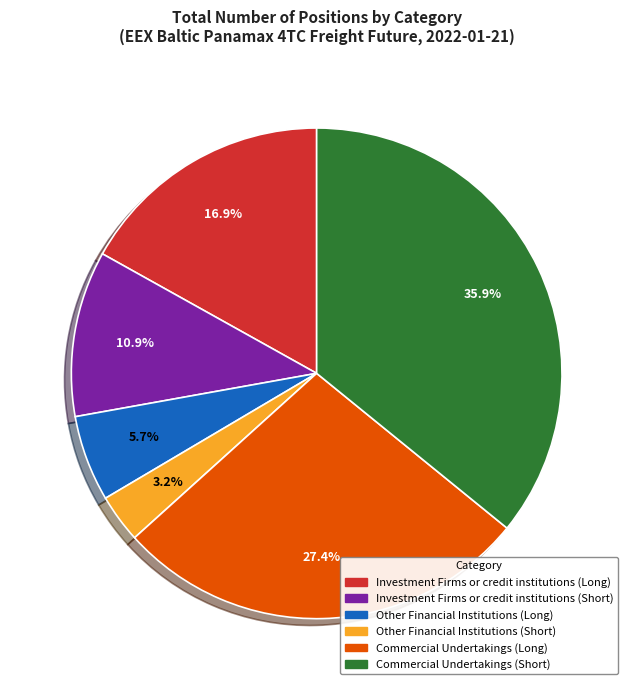

What percentage is the Other Financial Institutions (Long) slice, to the nearest percent?

6%